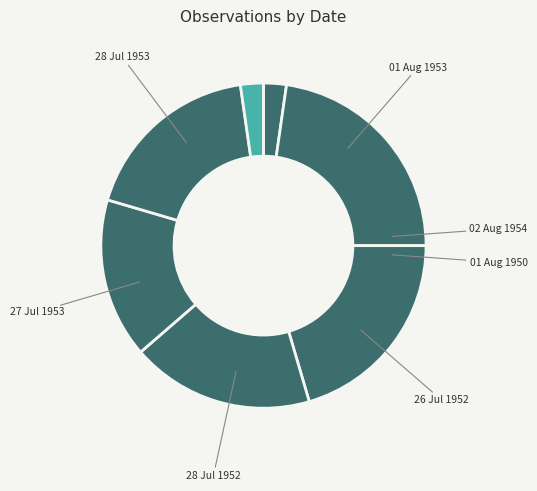

Which slice is the smallest?

02 Aug 1954